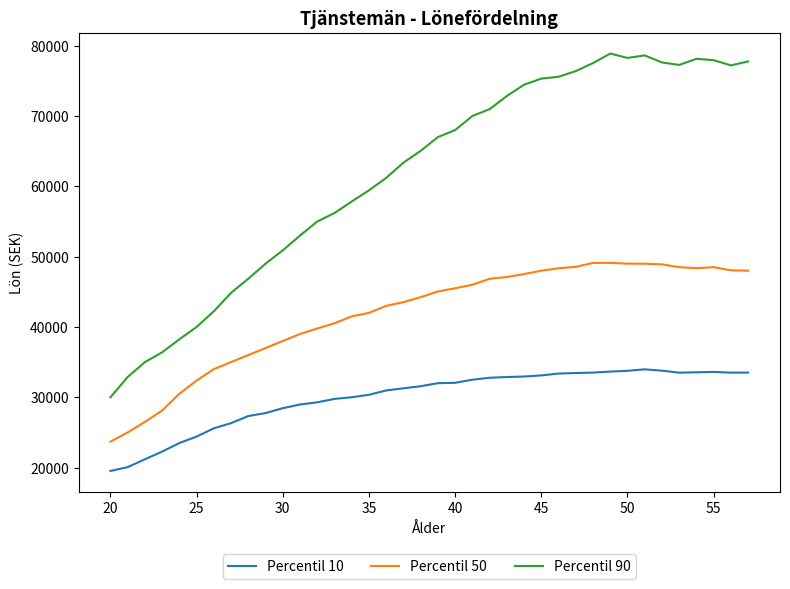

True or false: Percentil 90 and Percentil 10 intersect in this chart.

False